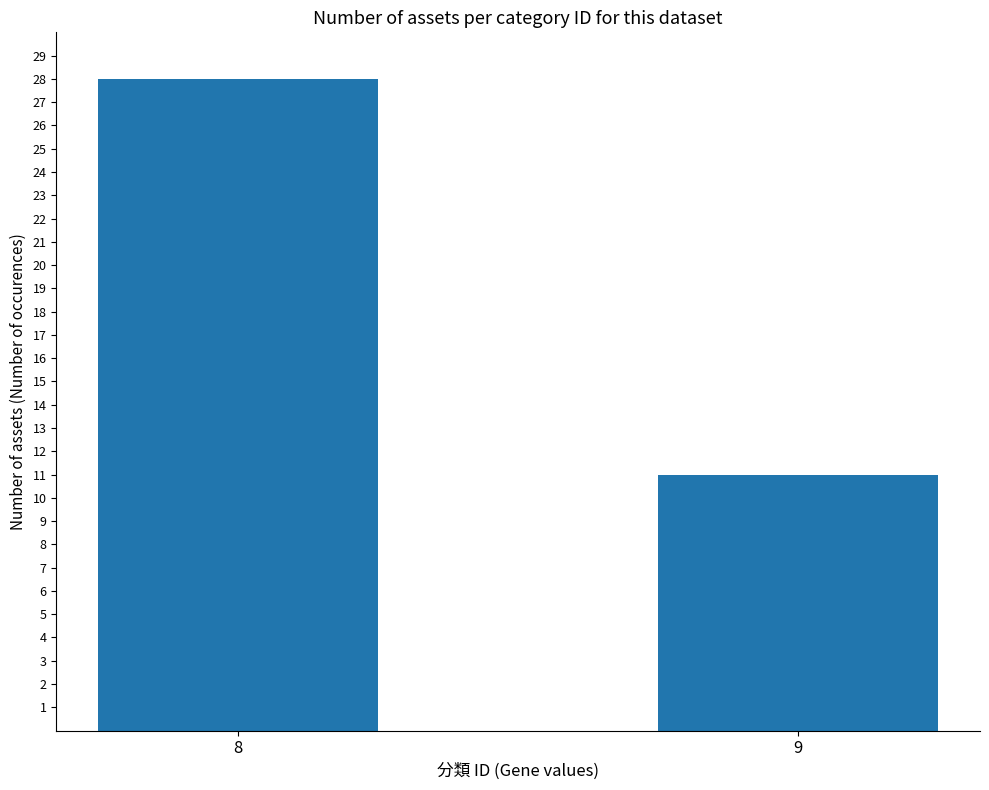

What is the approximate value at 9, to the nearest 5?

10